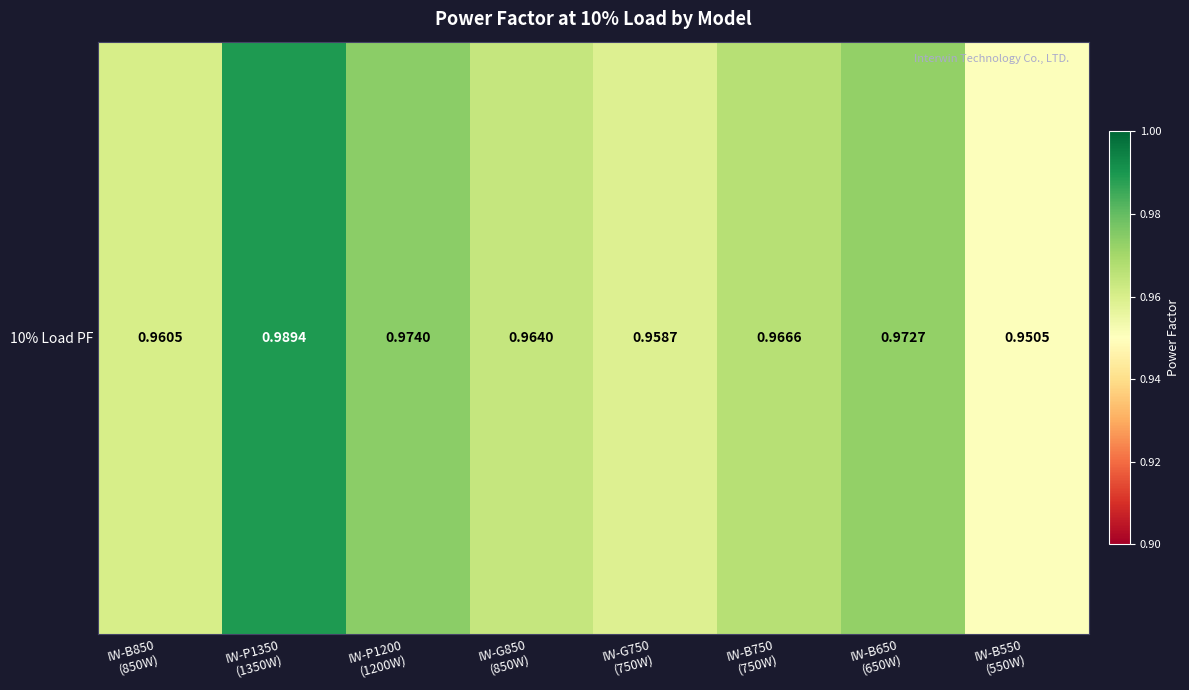

How many data points does each series have?

8